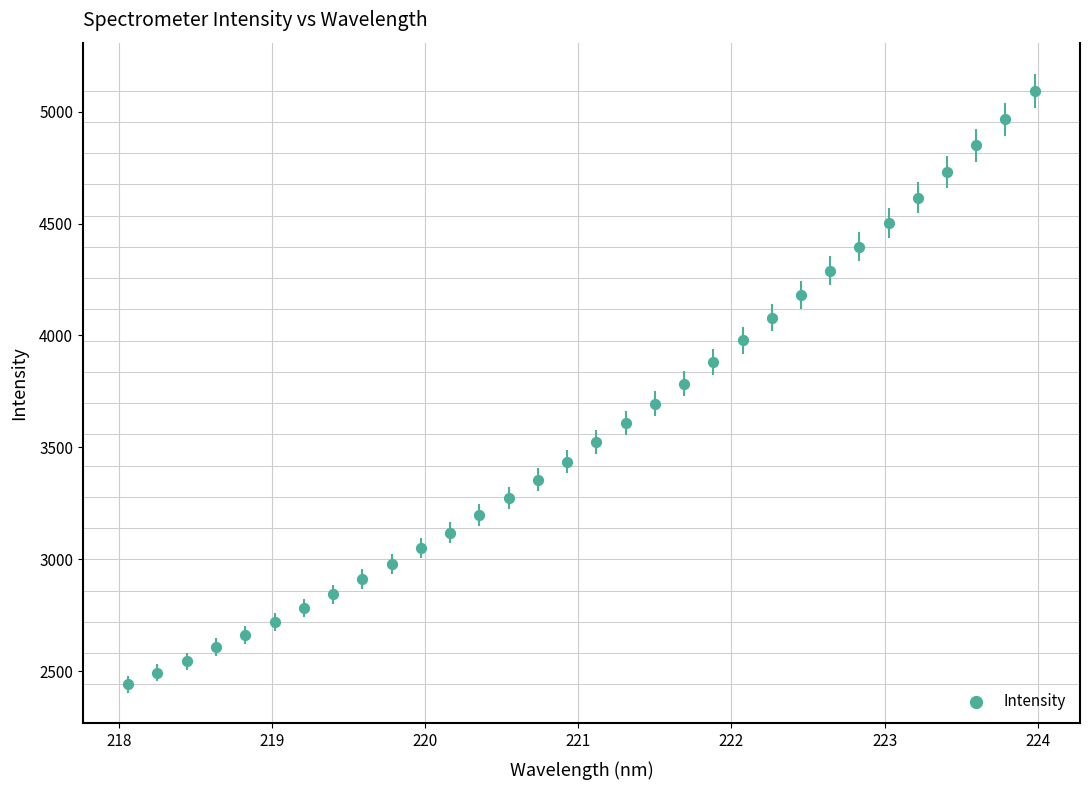

What is the range of Y values (max minus min)?

2650.4